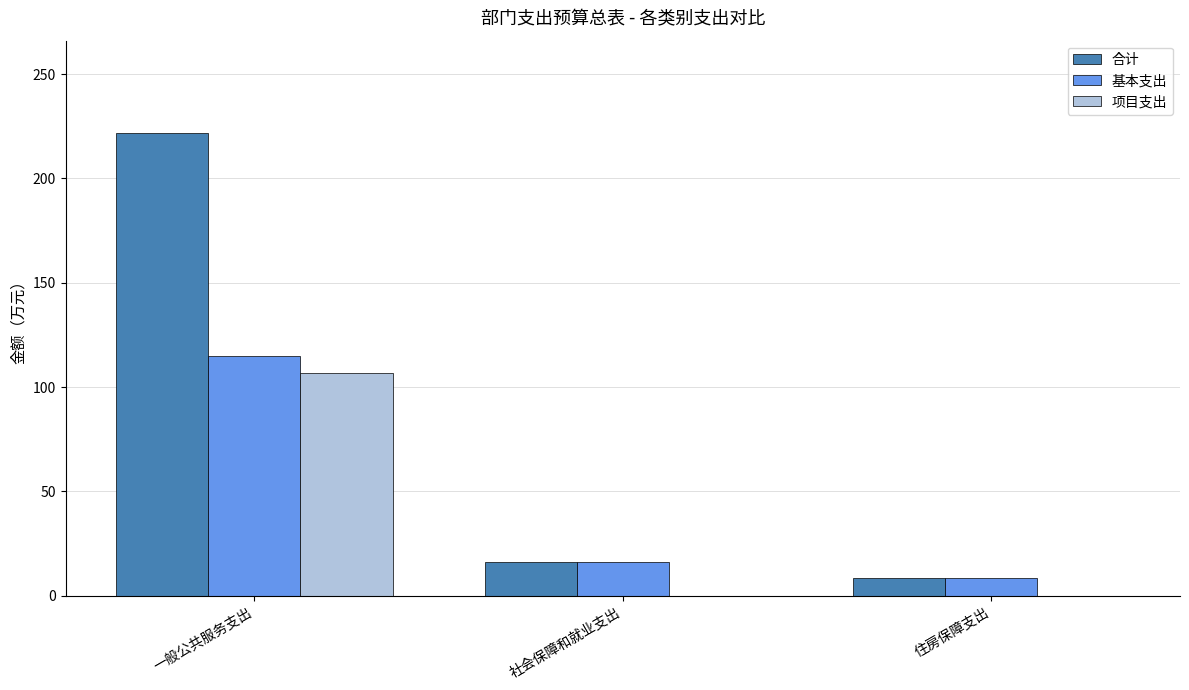

Which series changed the most between 一般公共服务支出 and 住房保障支出?

合计